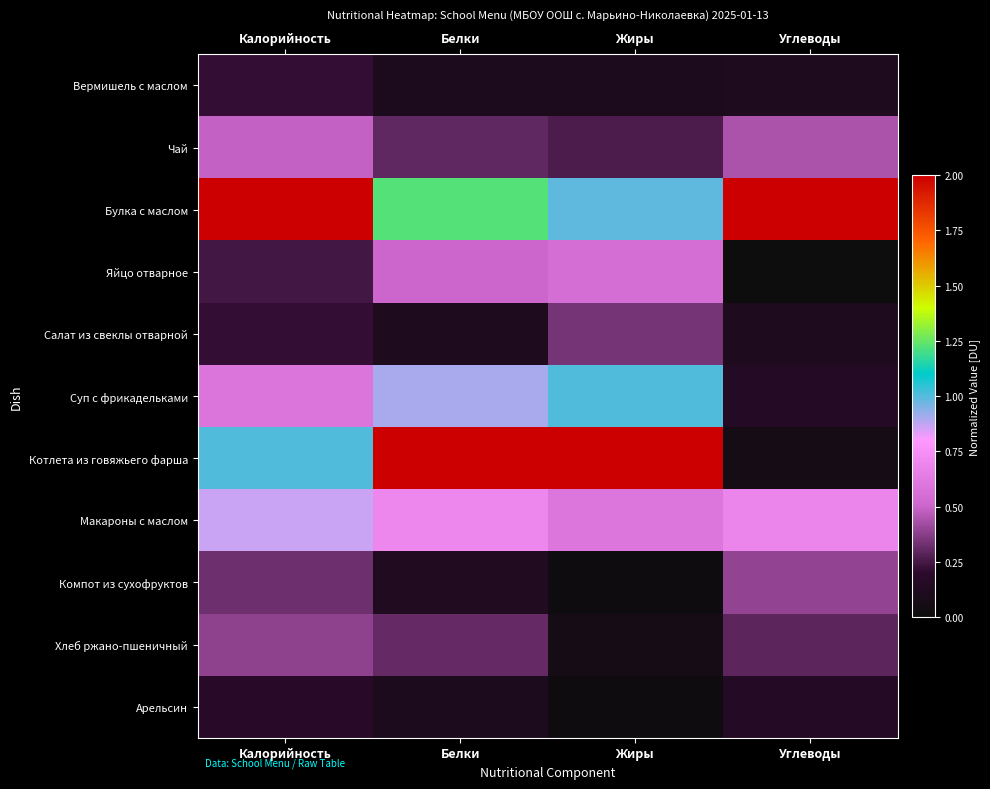

At which category is the sum across all series the highest?

Калорийность